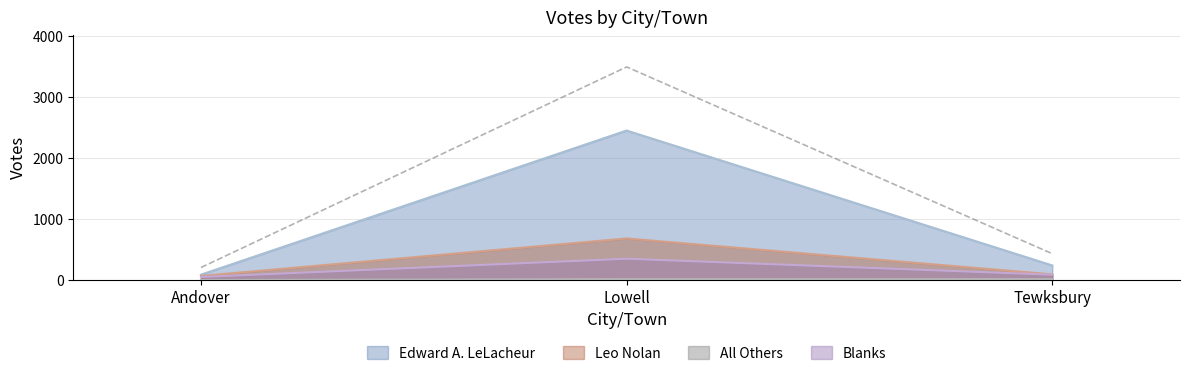

Reading left to right, list all the values displayed in this chart.

Edward A. LeLacheur: Andover=88	Lowell=2449	Tewksbury=239
Leo Nolan: Andover=67	Lowell=681	Tewksbury=93
All Others: Andover=0	Lowell=12	Tewksbury=12
Blanks: Andover=50	Lowell=349	Tewksbury=87